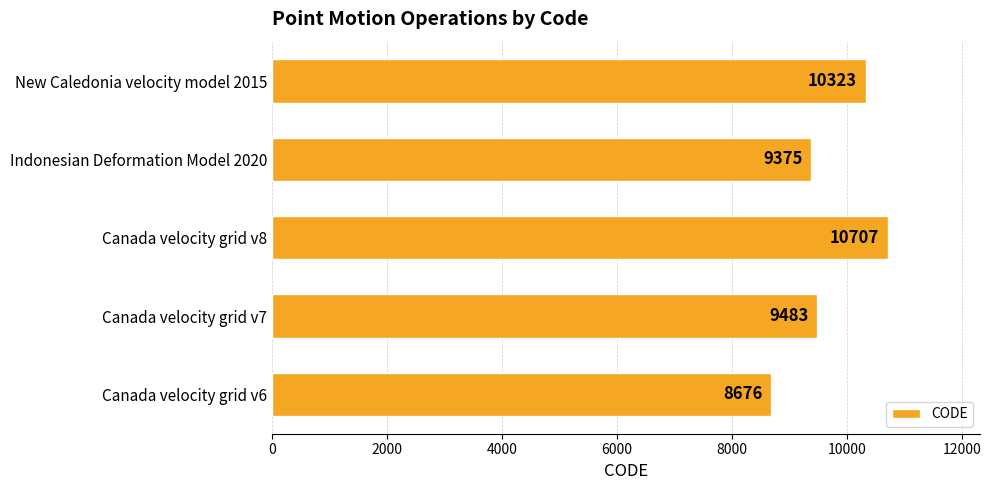

What is the maximum value shown in the chart?

10707